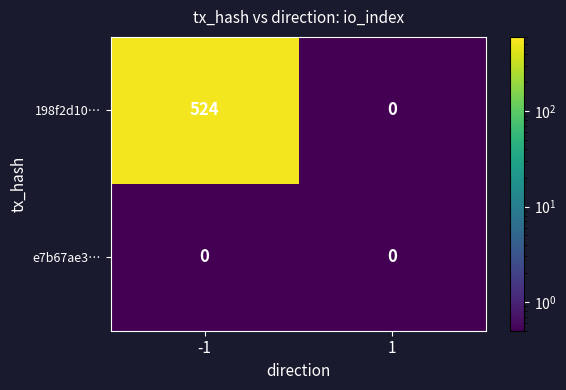

What is the maximum value shown in the chart?

524